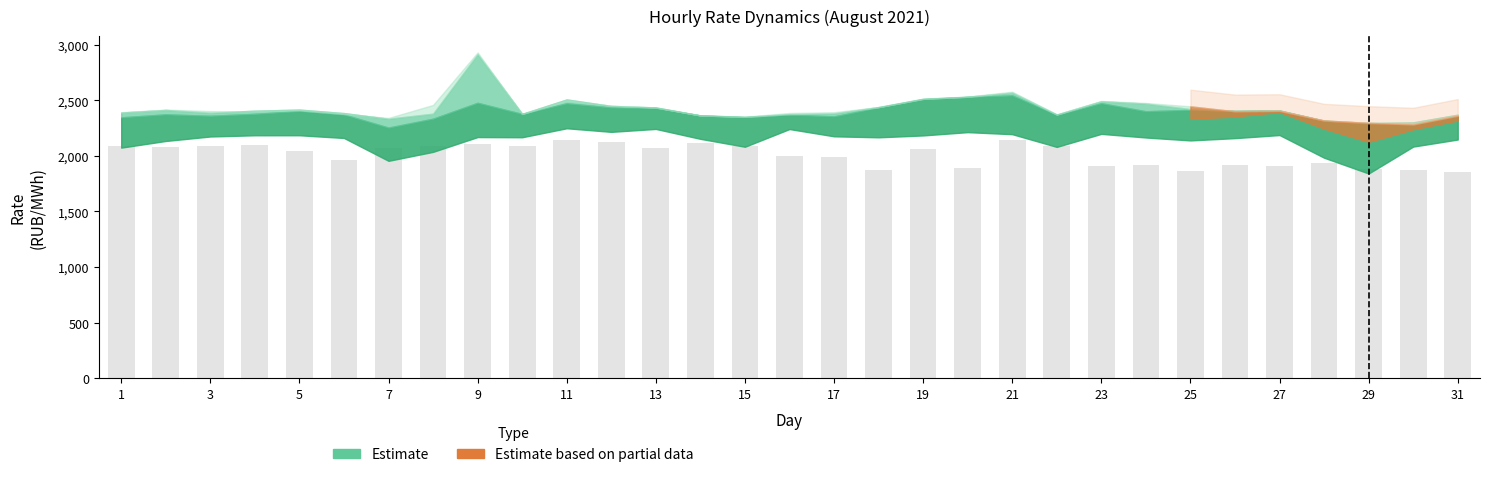

What is the greatest value displayed?

2144.5